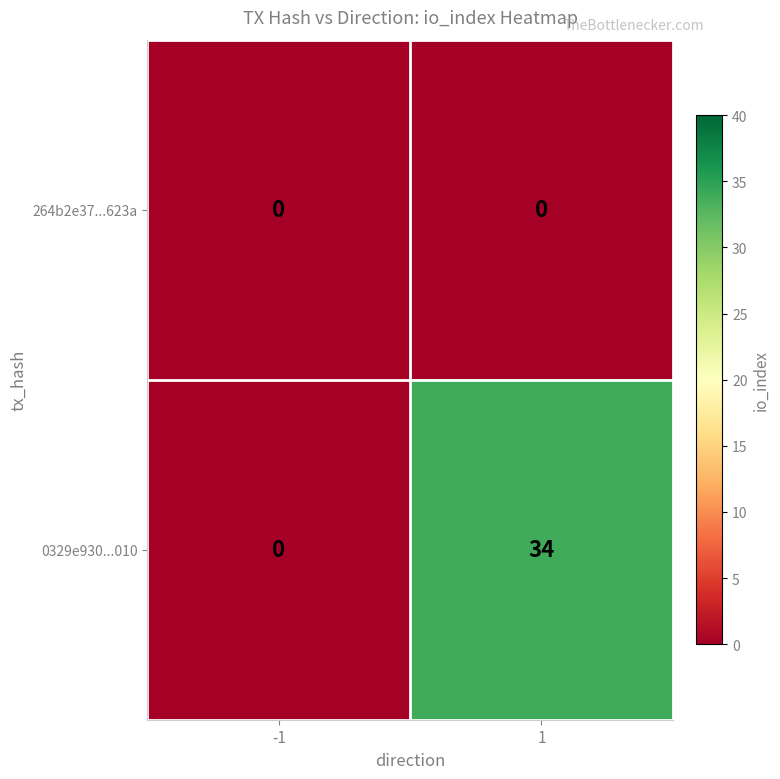

At how many categories does at least one series exceed 28?

1